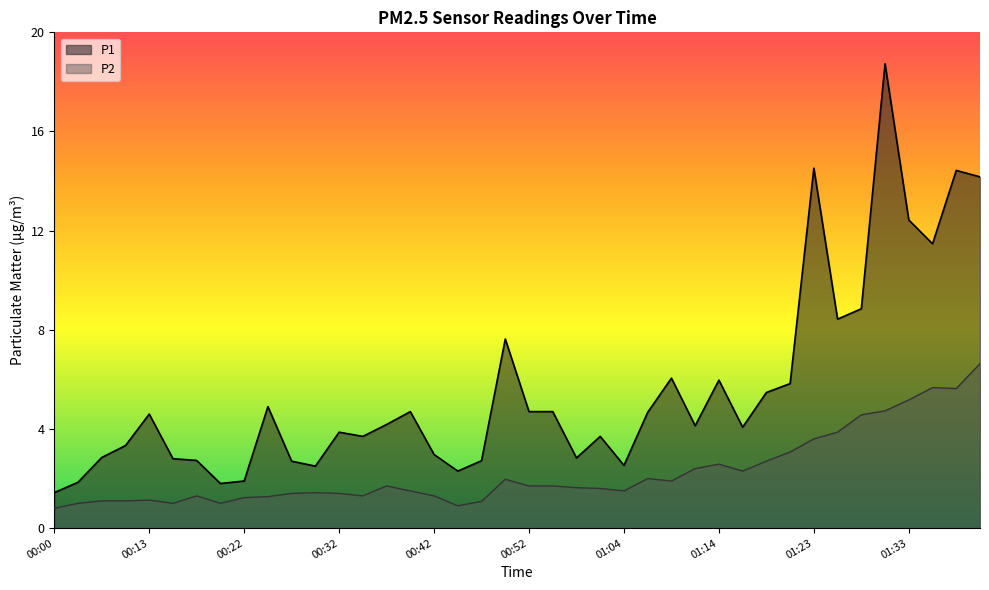

What is the maximum value shown in the chart?

18.7